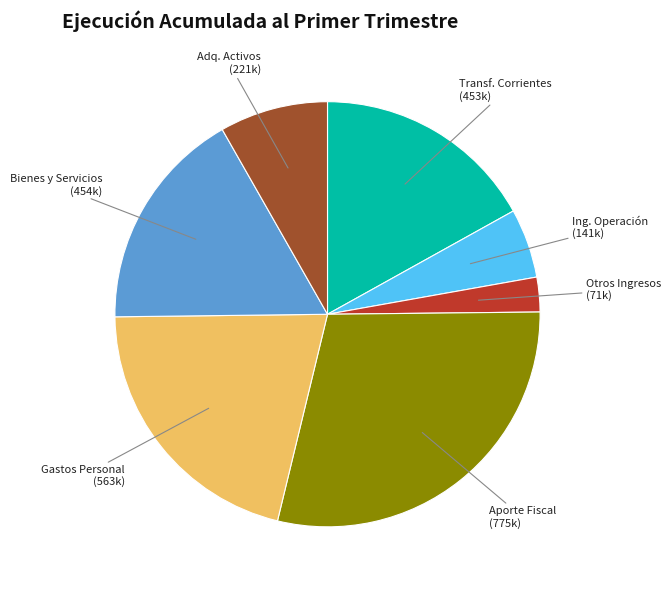

Is there any slice that represents more than half of the pie?

No